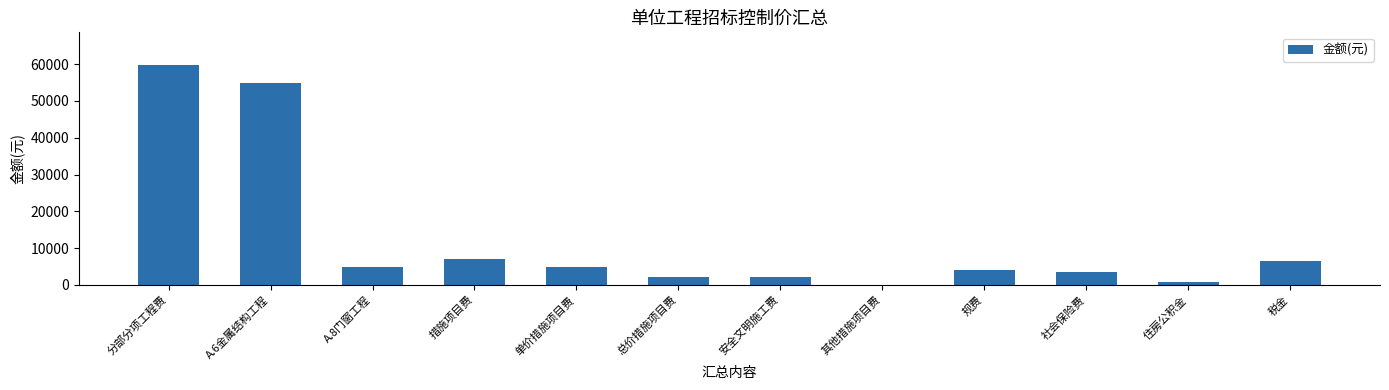

Which label corresponds to the largest value in the chart?

分部分项工程费